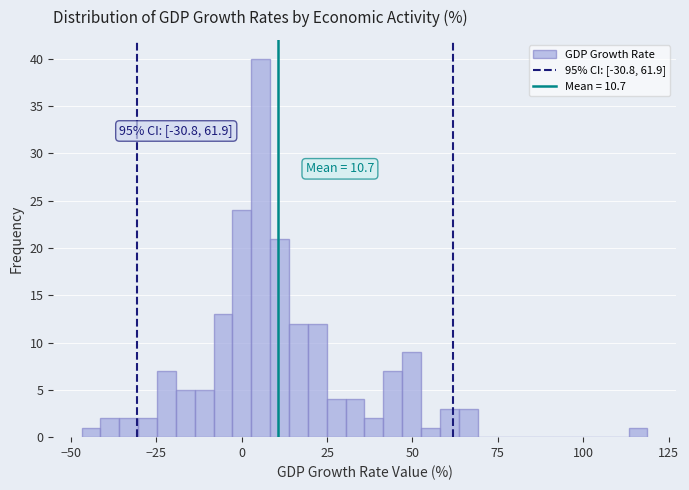

Read against the x-axis, roughly where is the centre of the tallest bar?

5